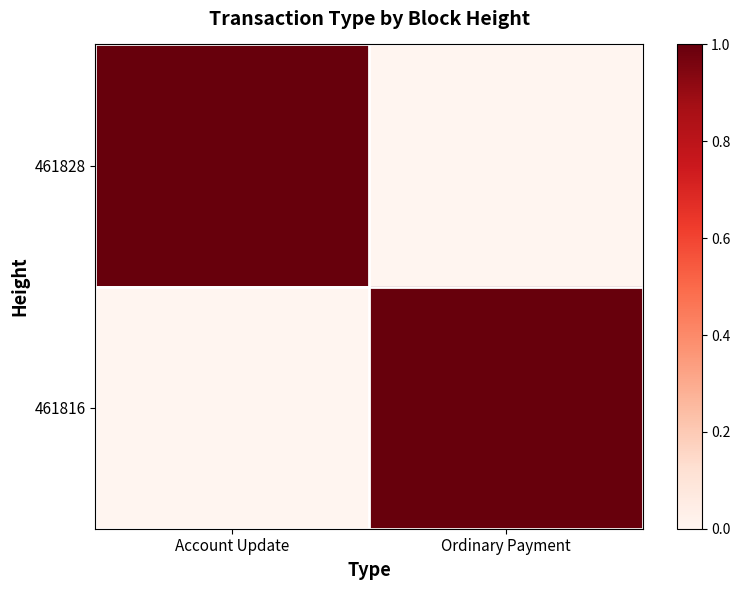

Reading right to left, extract all data points from this chart.

461828: Ordinary Payment=0	Account Update=1
461816: Ordinary Payment=1	Account Update=0